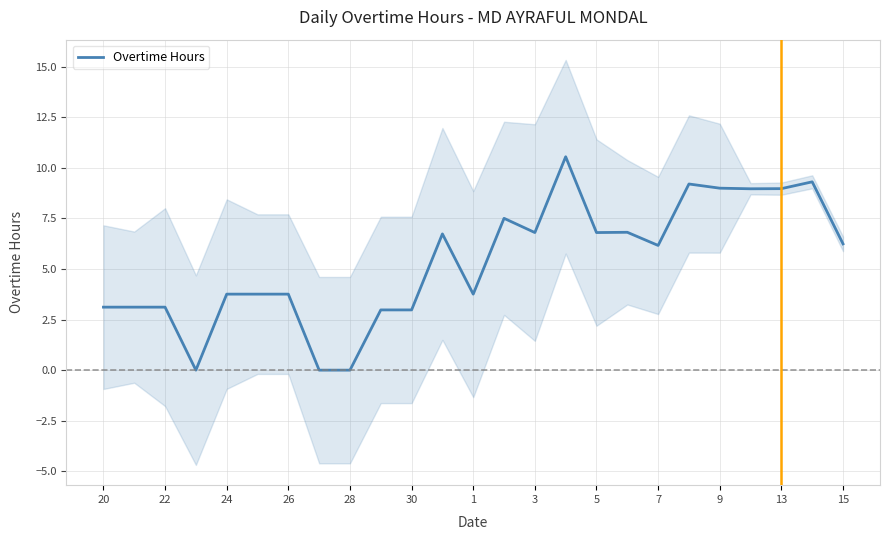

What is the average value?

5.3